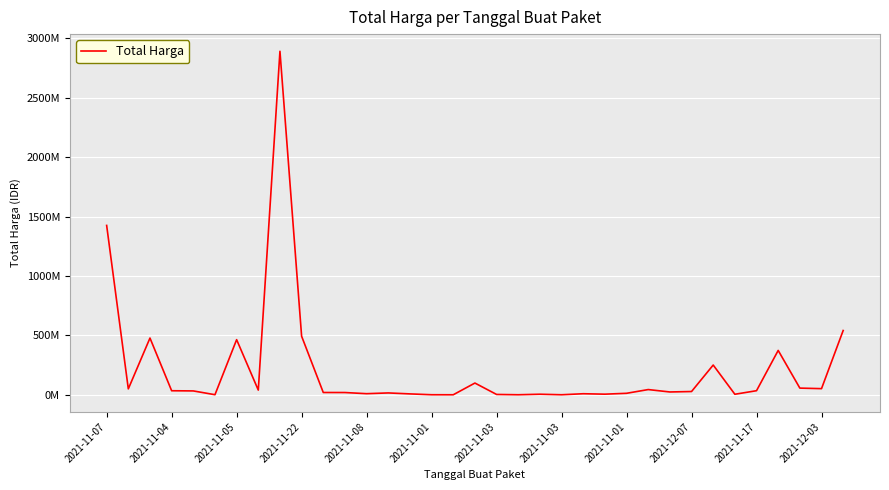

What is the greatest value displayed?

2892122000